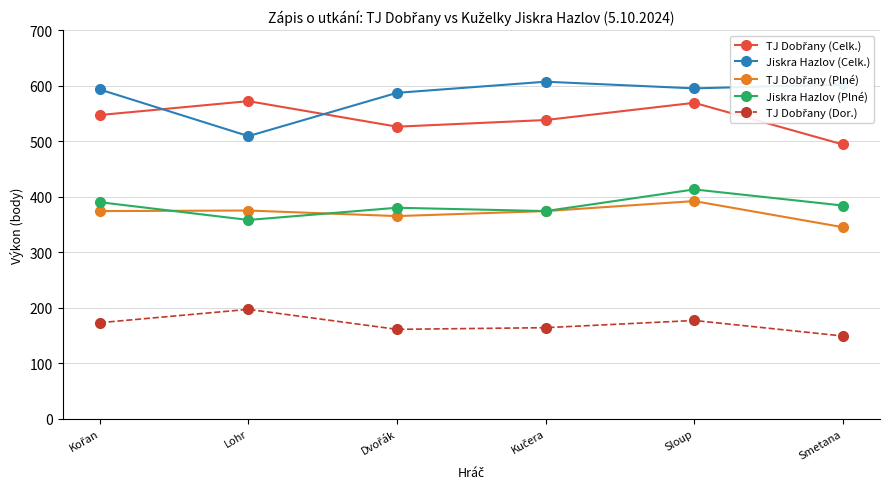

At which category is the sum across all series the highest?

Sloup